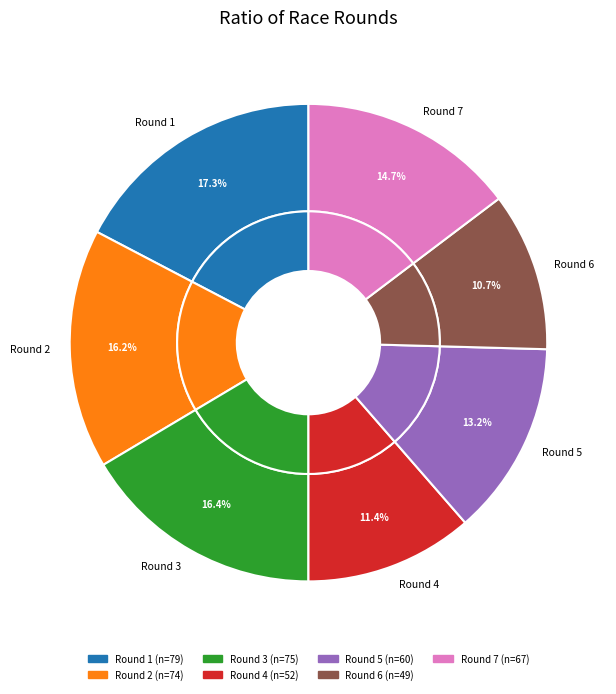

Is 2 the majority of the pie?

No